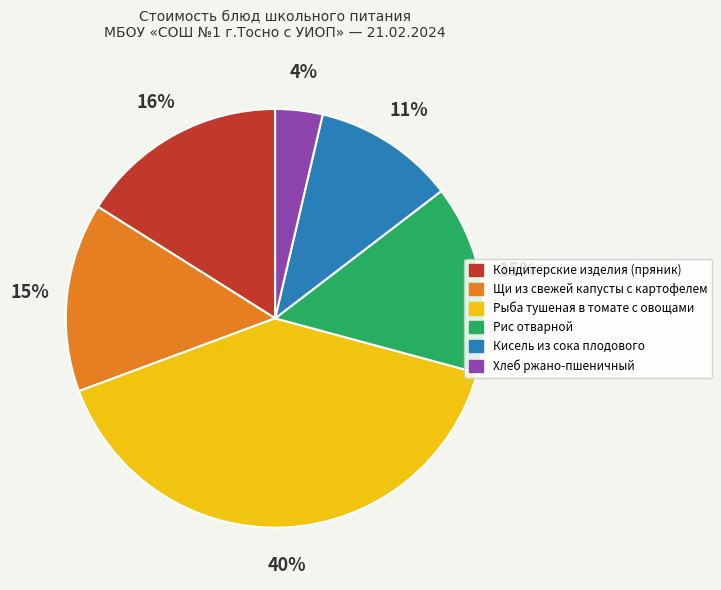

What is the largest slice in the pie chart?

Рыба тушеная в томате с овощами